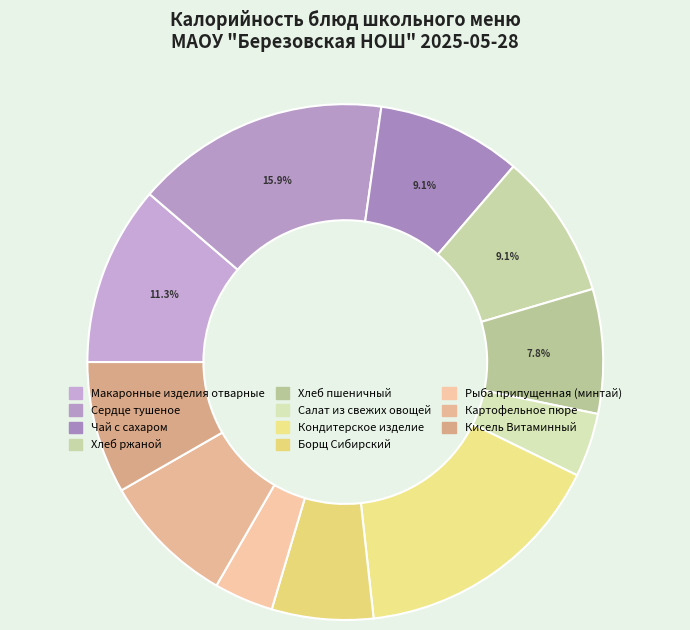

How many segments does this pie chart have?

11